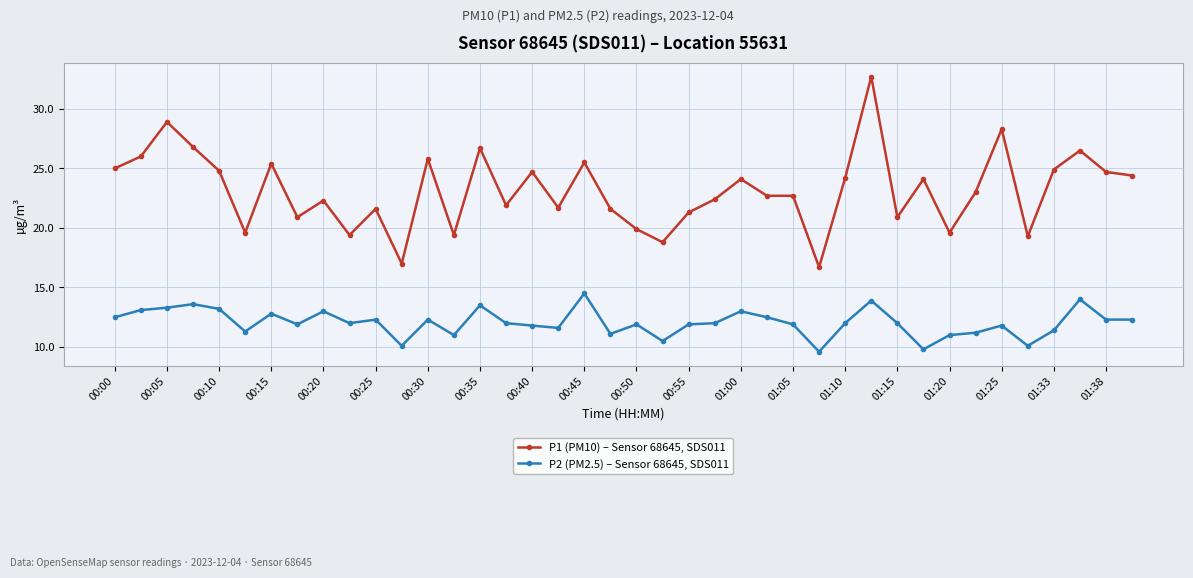

What is the difference between the maximum and second lowest values in the P2 (PM2.5) – Sensor 68645, SDS011 series?

4.7